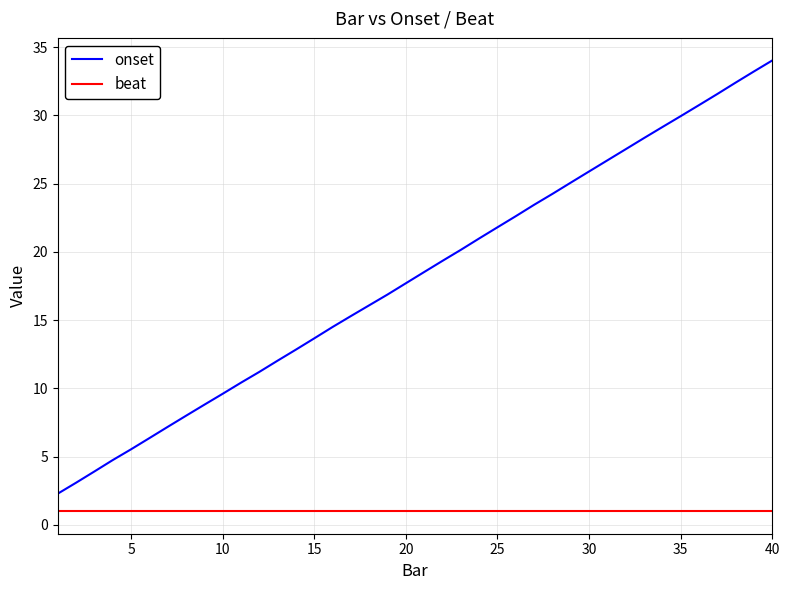

What is the smallest value displayed?

1.0